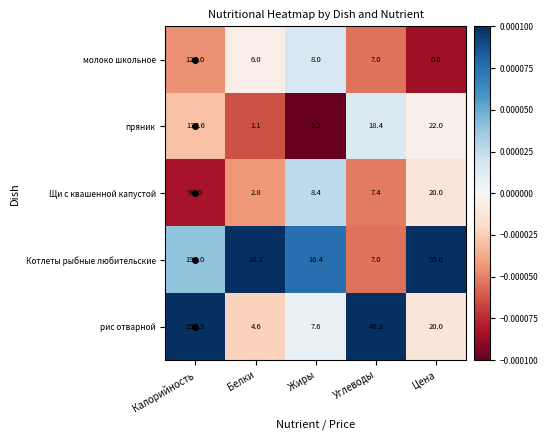

Rank the series at Жиры from highest to lowest value.

Котлеты рыбные любительские, Щи с квашенной капустой, молоко школьное, рис отварной, пряник